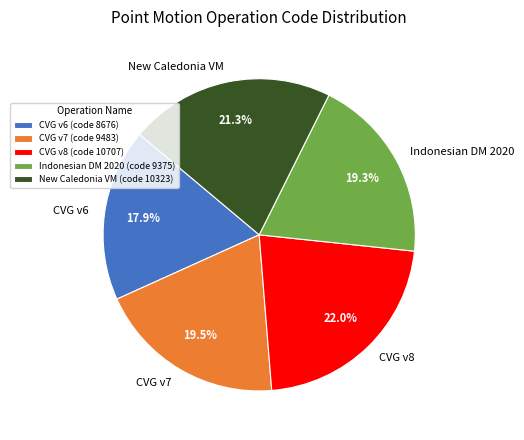

Combined, do New Caledonia VM and CVG v6 account for over 50%?

No